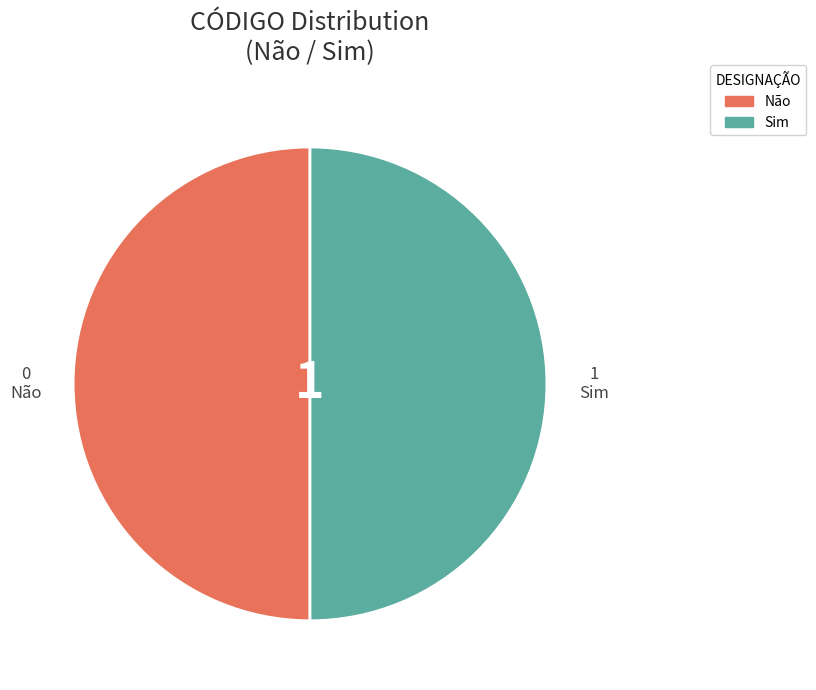

Approximately how many times larger is the value at Não compared to Sim?

1.0